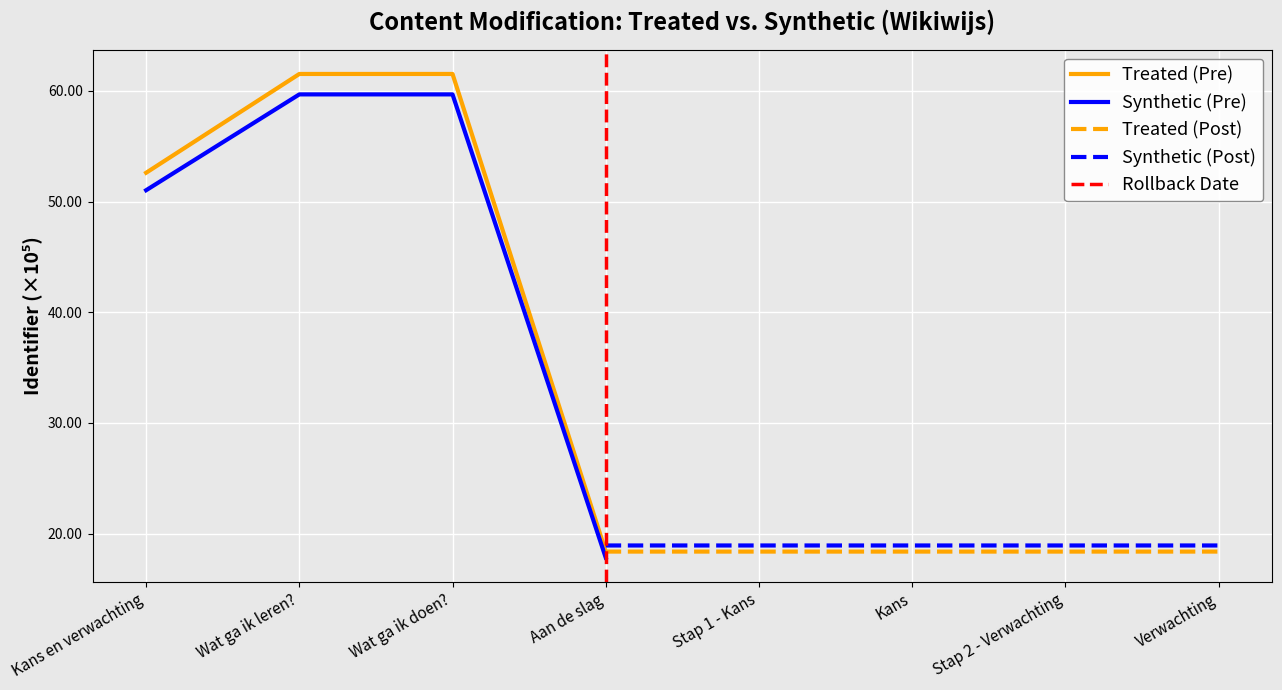

How many values are between 18 and 19?

5